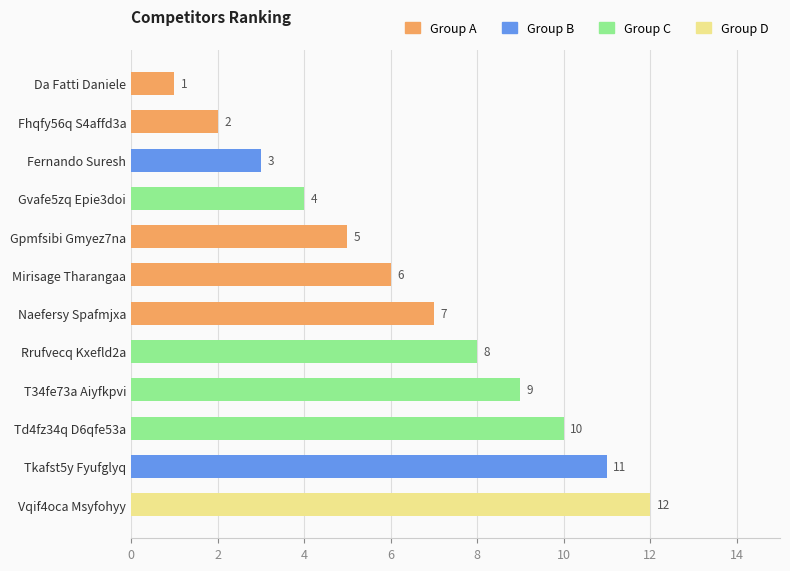

What is the sum of all values?

78